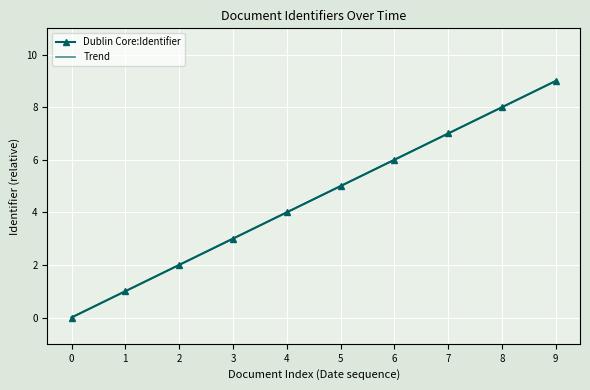

Reading right to left, list all the values displayed in this chart.

Dublin Core:Identifier: 9=9.0	8=8.0	7=7.0	6=6.0	5=5.0	4=4.0	3=3.0	2=2.0	1=1.0	0=0.0
Trend: 9=9.0	8=8.0	7=7.0	6=6.0	5=5.0	4=4.0	3=3.0	2=2.0	1=1.0	0=0.0